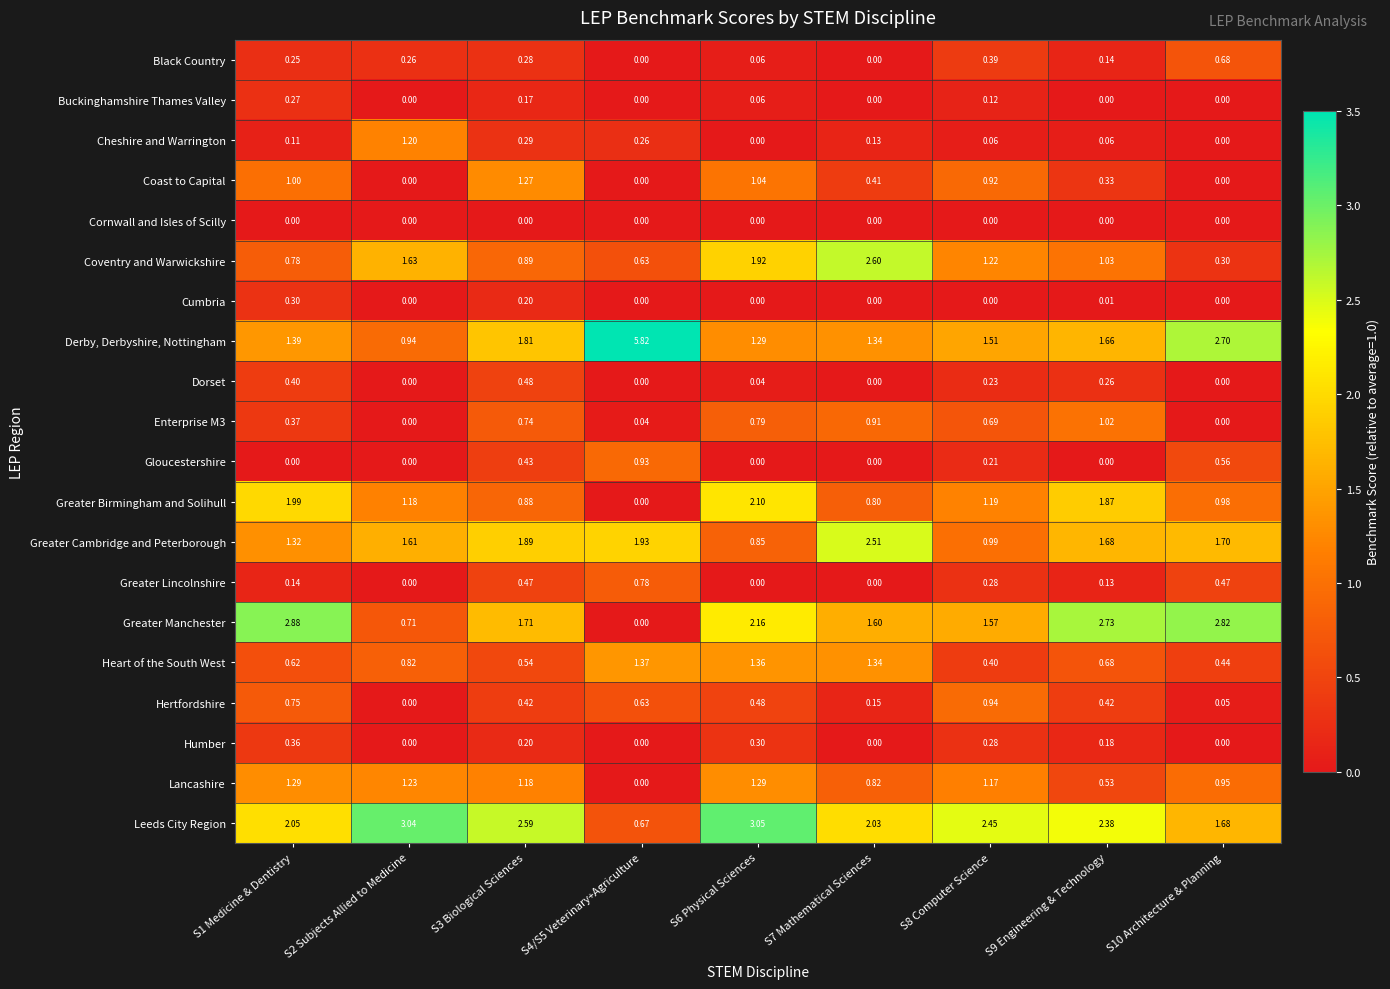

Is the value of Heart of the South West at S1 Medicine & Dentistry greater than the value of Cheshire and Warrington at S9 Engineering & Technology?

Yes